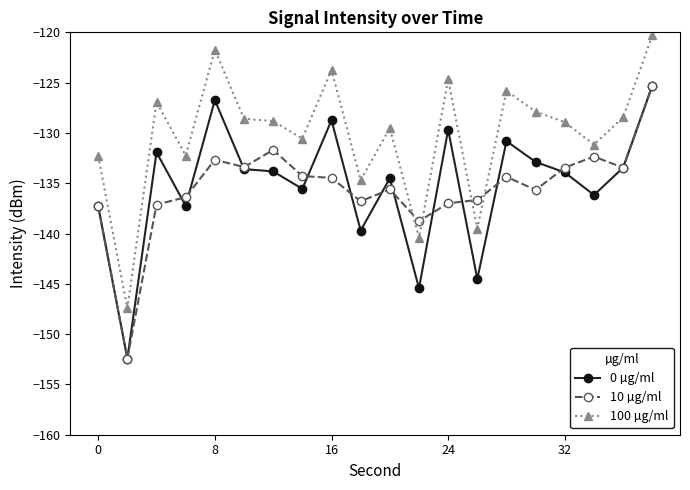

What is the value of the 0 µg/ml point at the 12th from the left?

-145.4